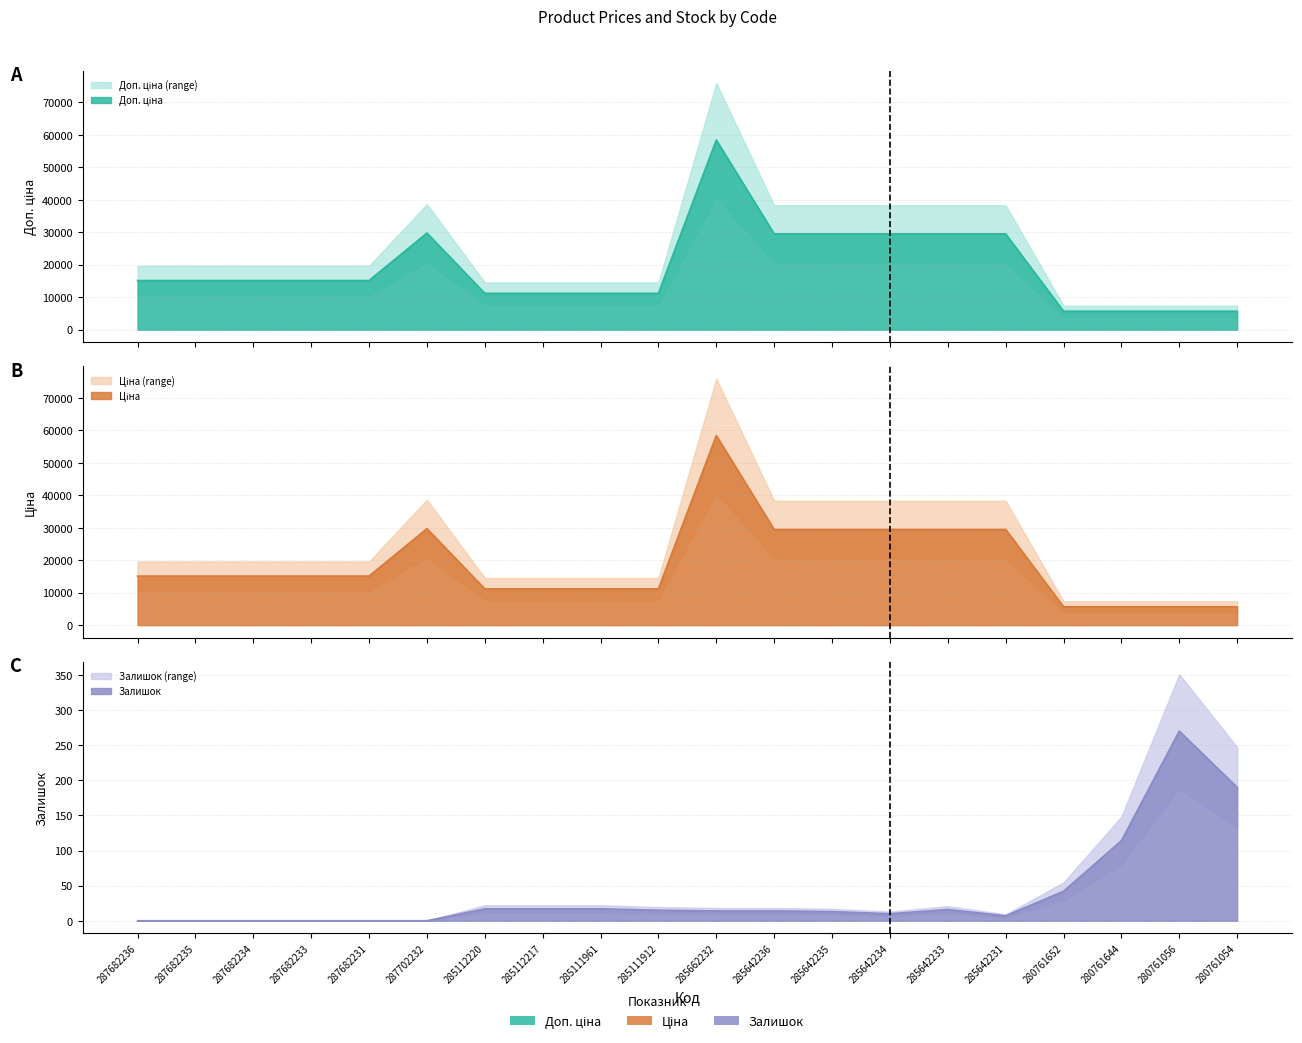

Which has a higher value, 285112217 or 285111961?

285112217